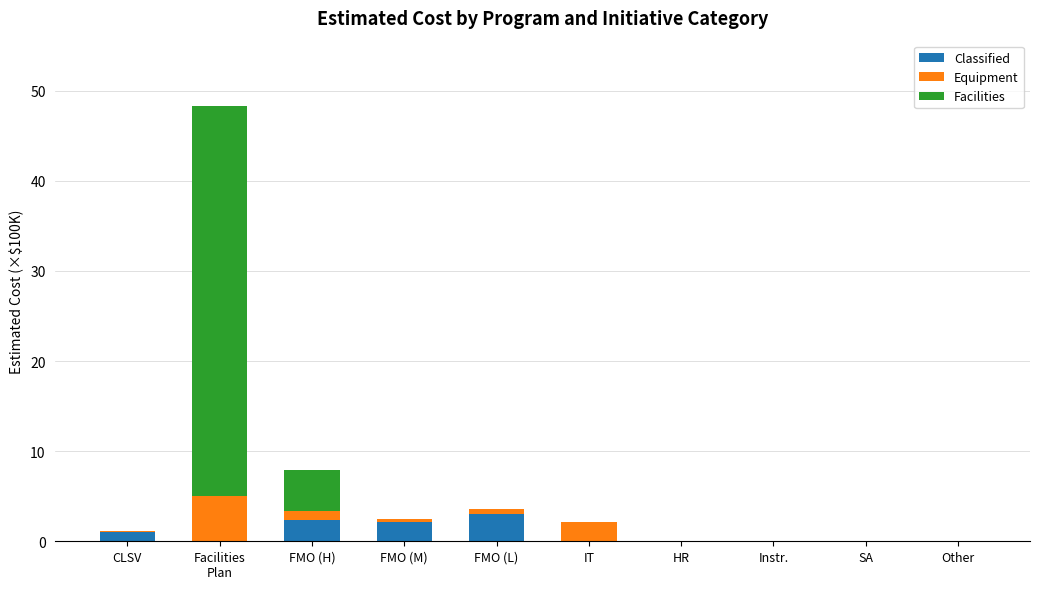

True or false: Classified has a value of 1.9 at Instr..

False